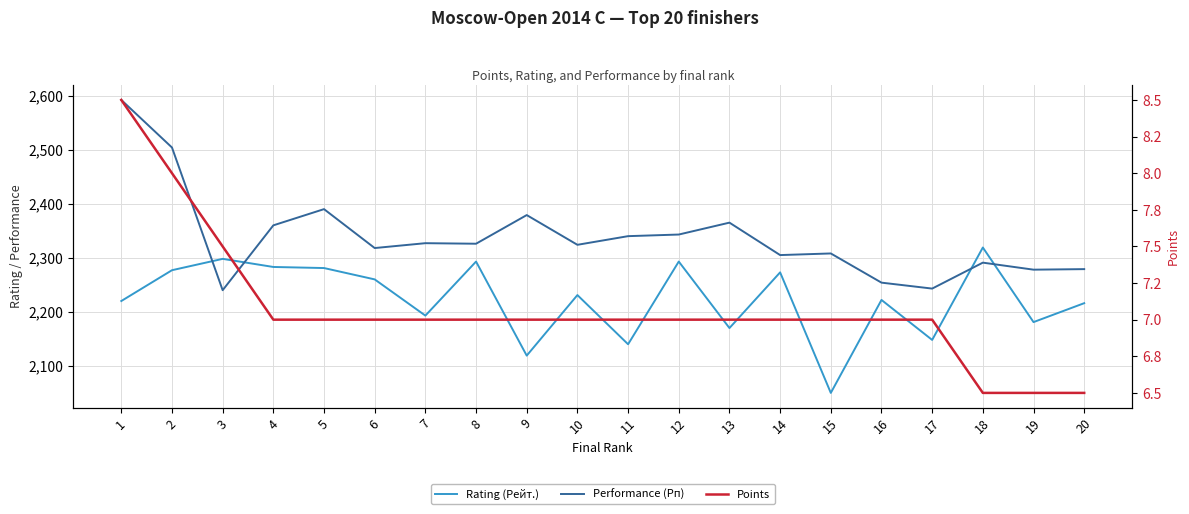

Which series has the largest range (max minus min)?

Performance (Рп)